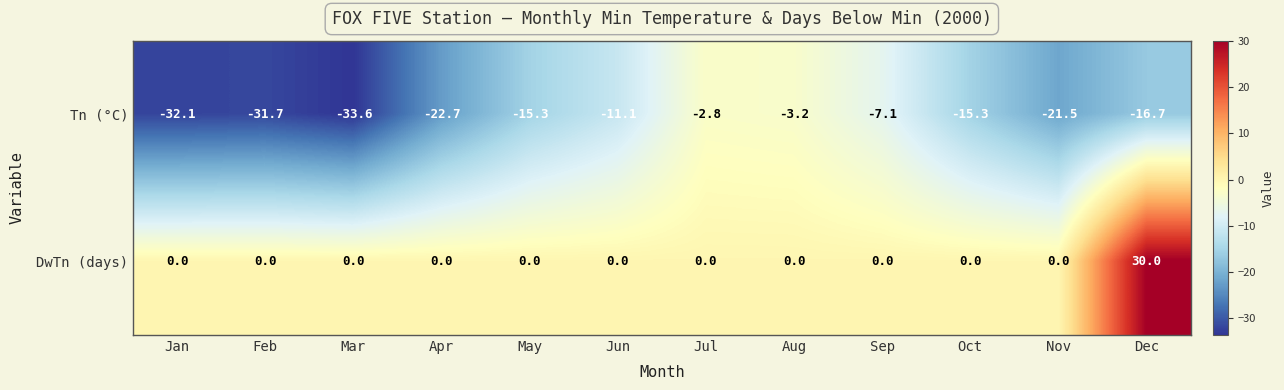

List the series in order of their overall mean, highest first.

DwTn (days), Tn (°C)